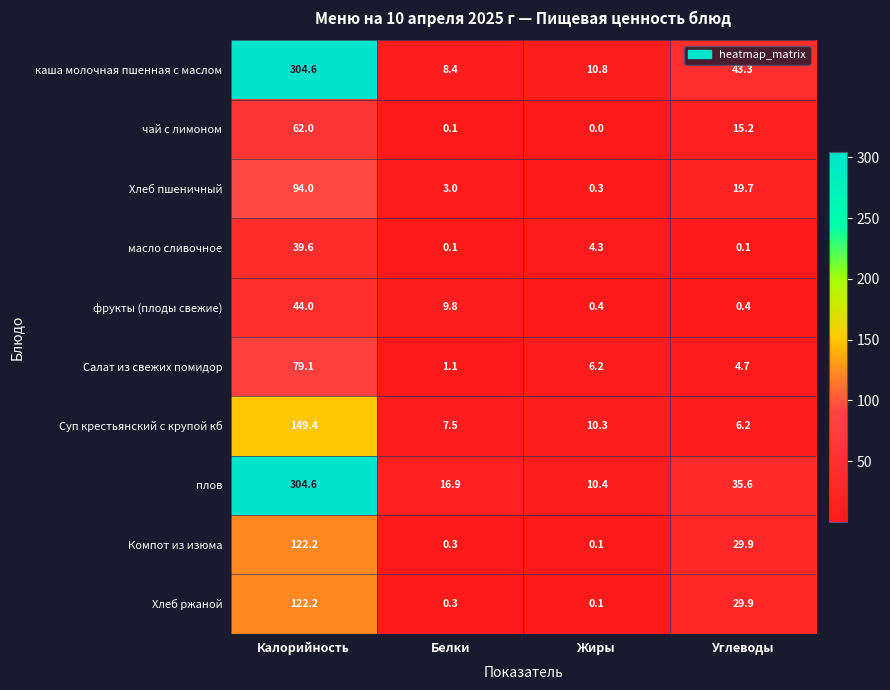

At which category is the sum across all series the highest?

Калорийность